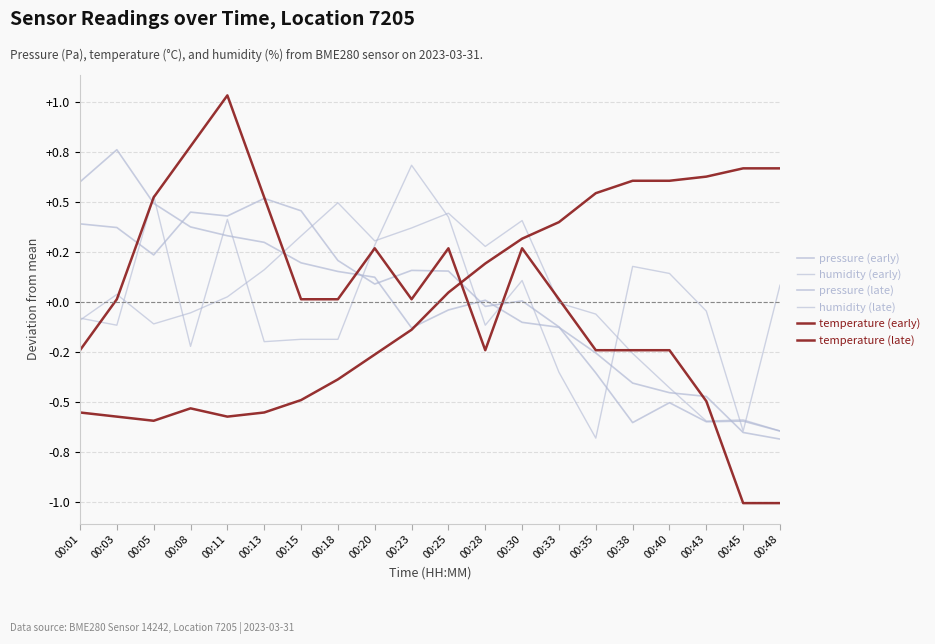

What is the difference between the pressure (early) values at 00:25 and 00:48?

0.8